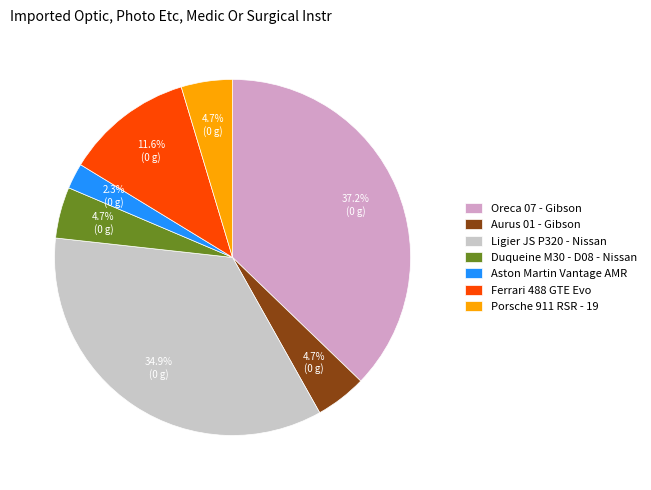

To the nearest percent, what portion does Oreca 07 - Gibson represent?

37%